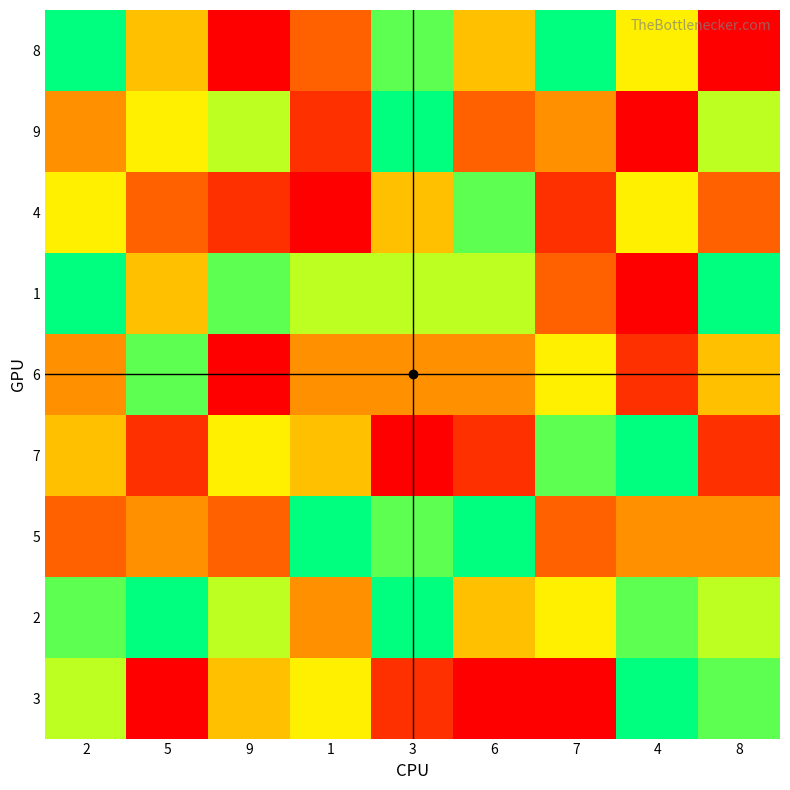

How many categories are shown in the chart?

9